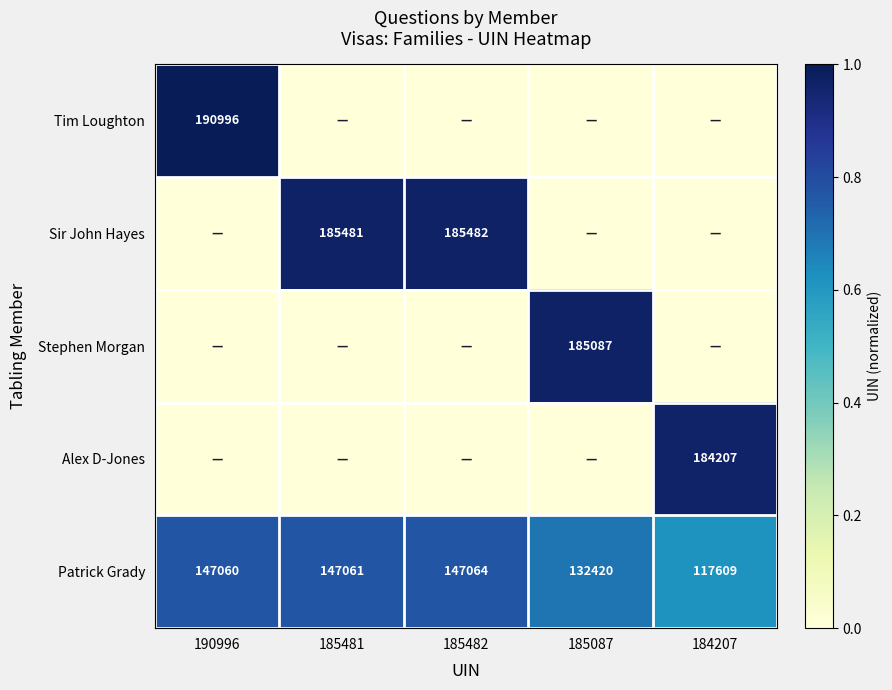

How many values in the Patrick Grady series are below 147060?

2